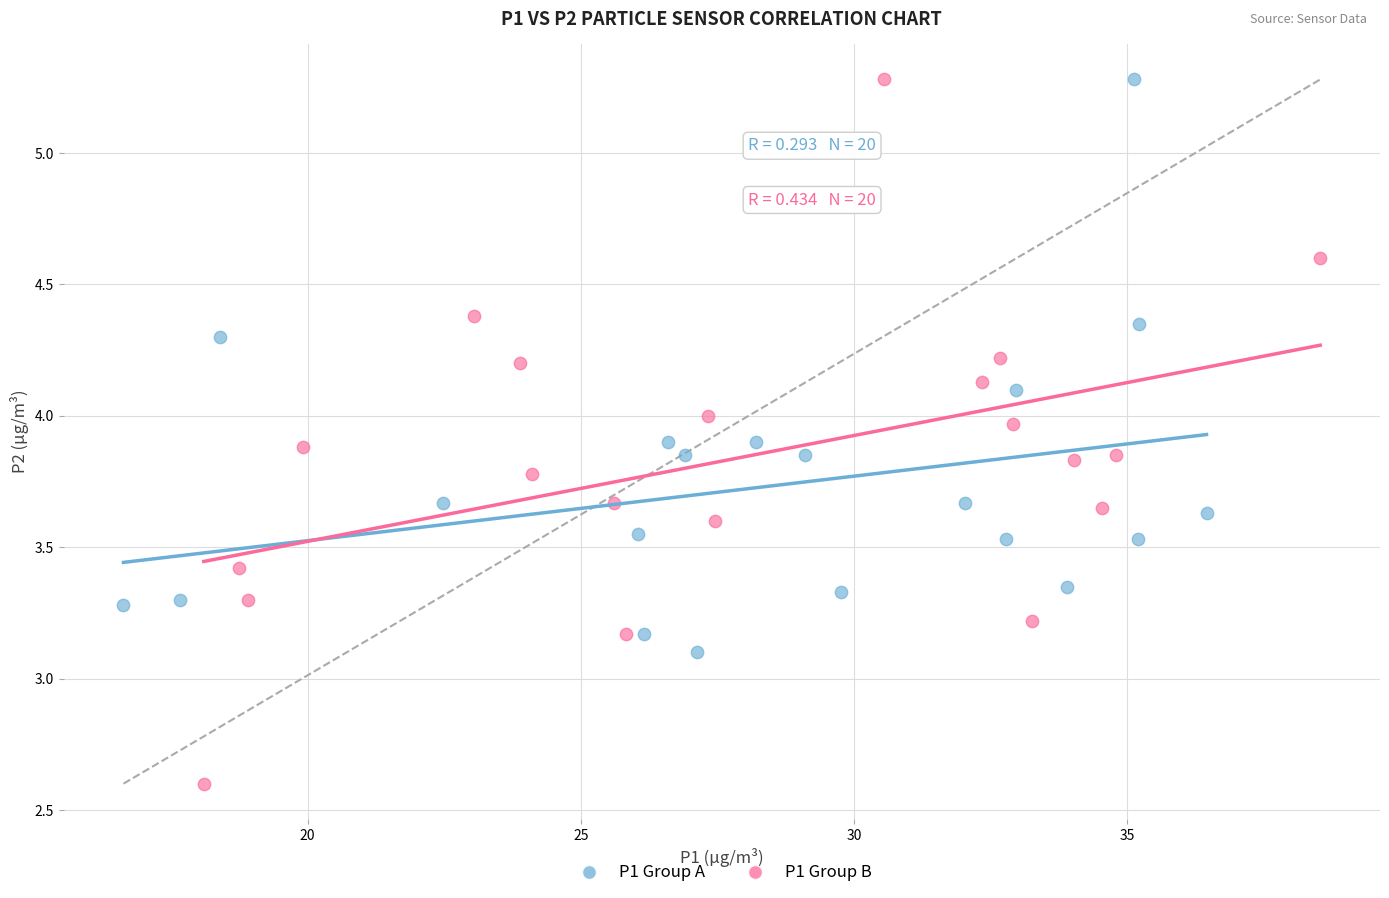

Which series reaches the minimum Y coordinate?

P1 Group B